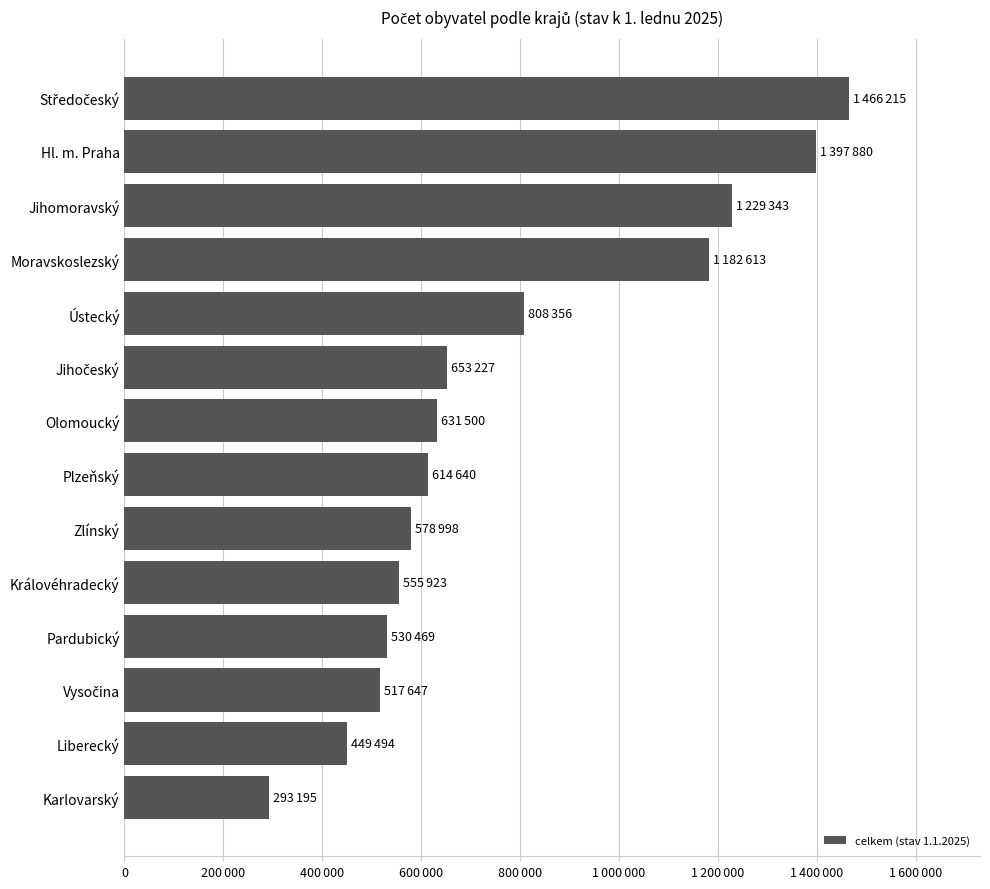

Are the bars horizontal?

Yes